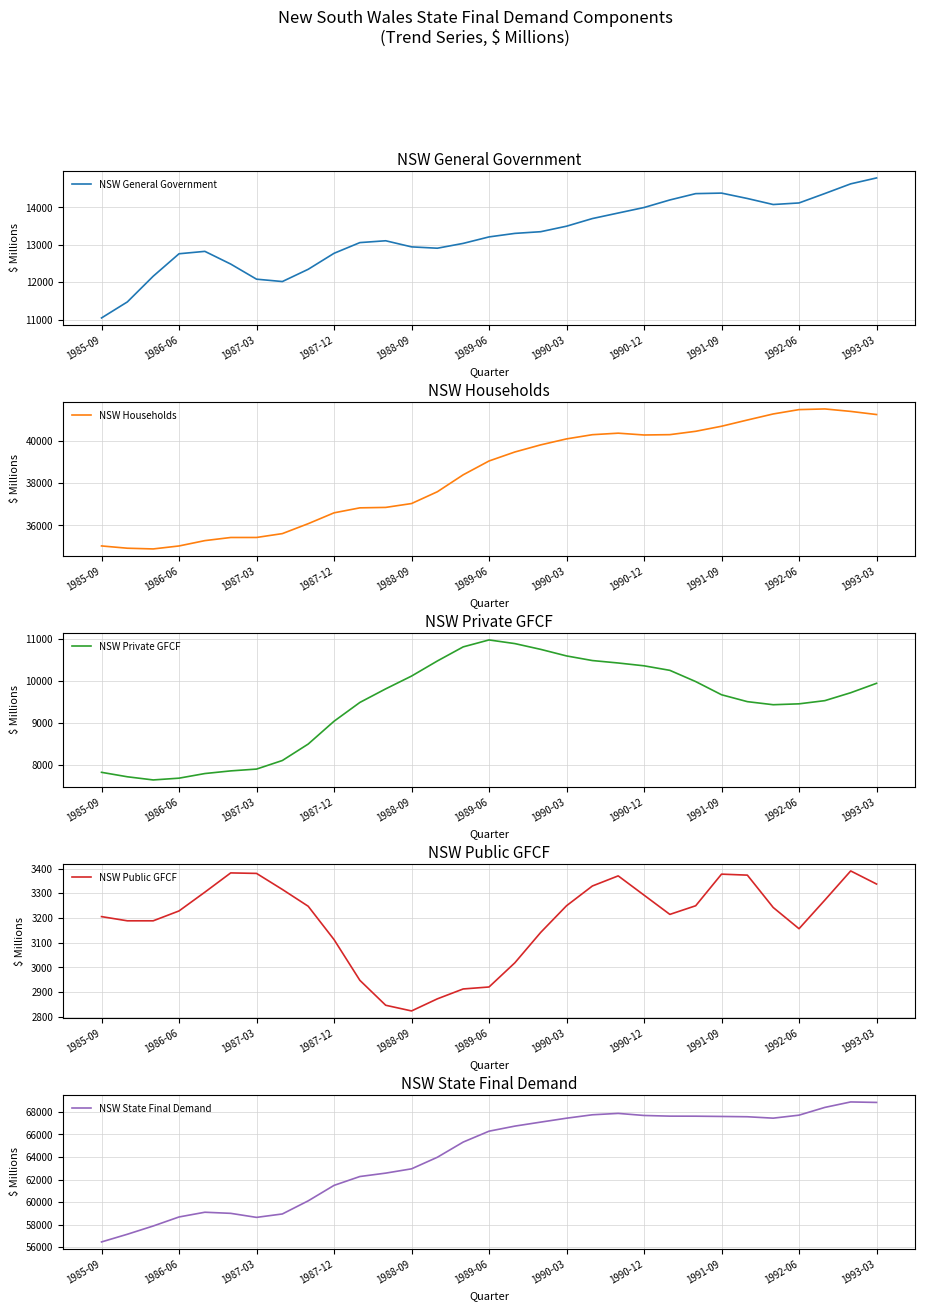

The NSW General Government series shows 12911 at 13. True or false?

True